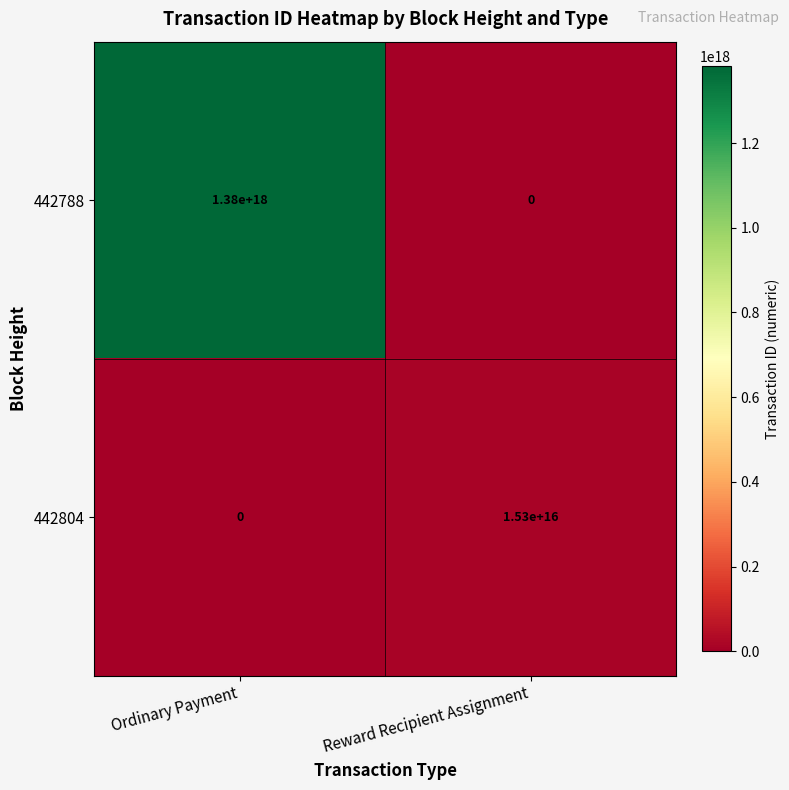

Which category has the highest value in the 442804 series?

Reward Recipient Assignment